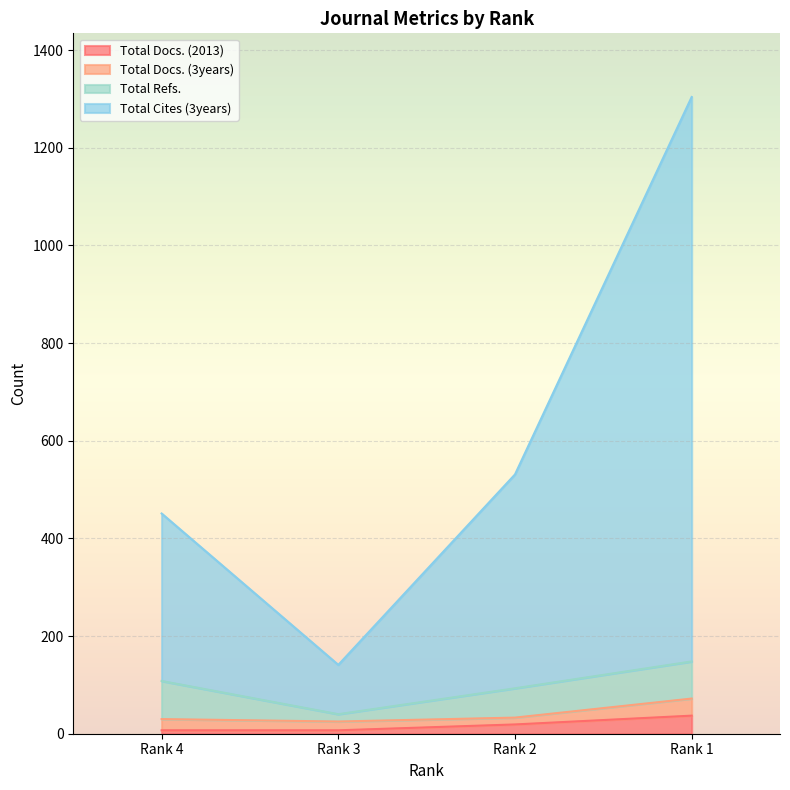

How many lines are shown in the chart?

4